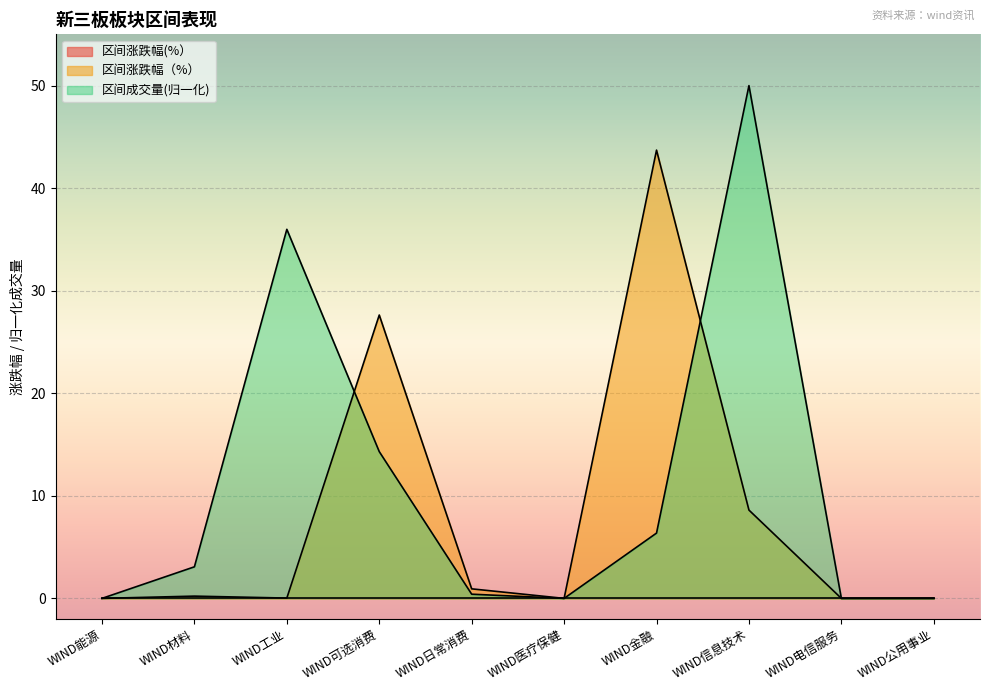

Is it true that 区间成交量(归一化) equals 0.0 at WIND电信服务?

True